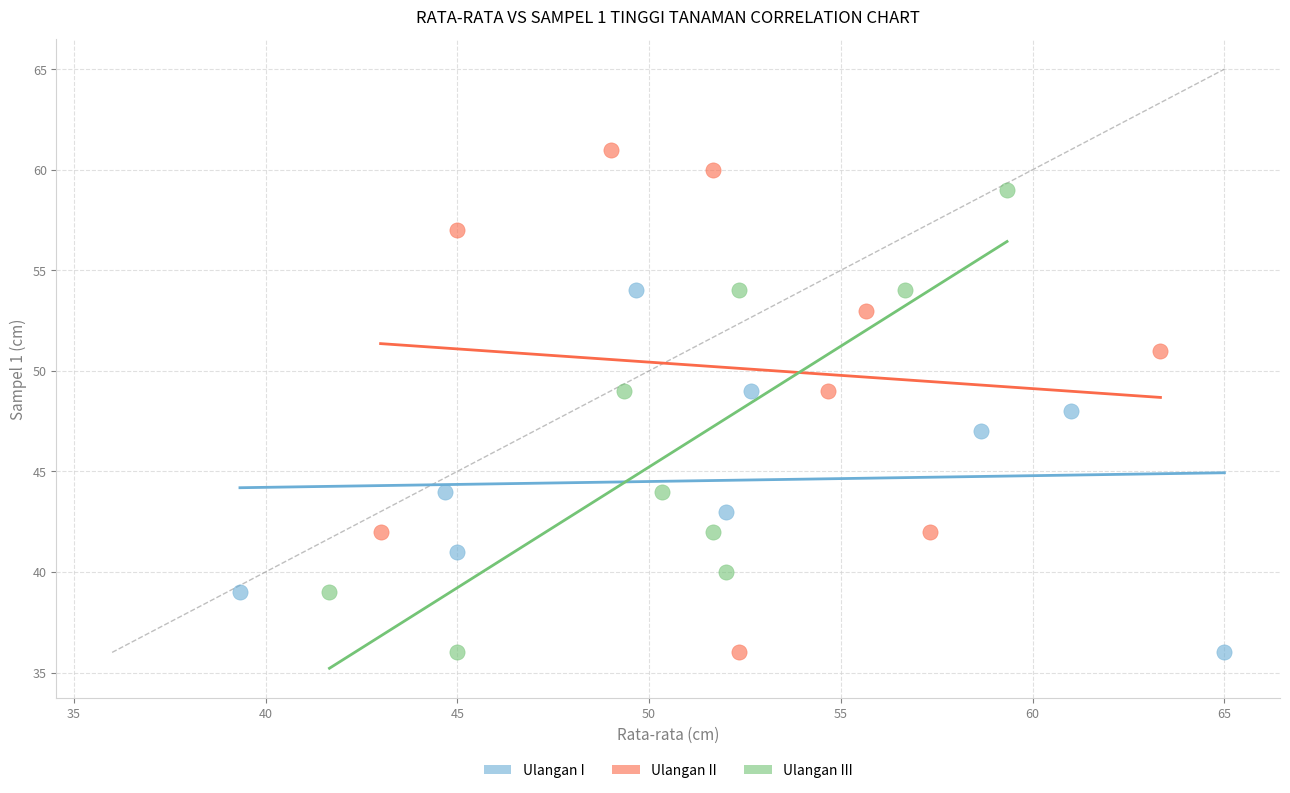

Which series contains the highest Y value?

Ulangan II